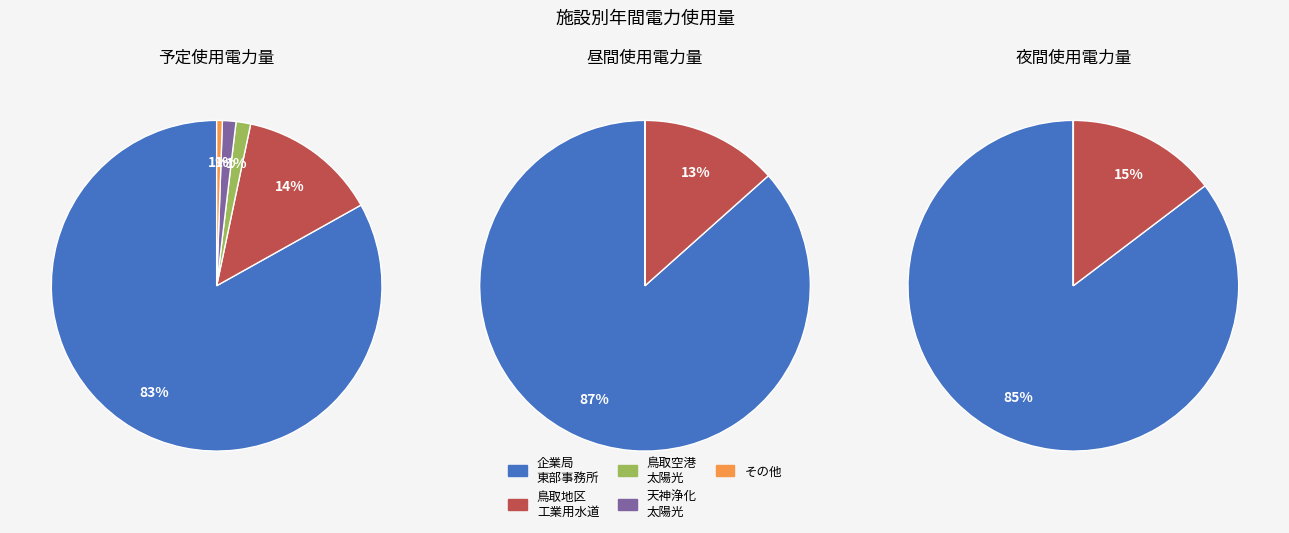

Which slice represents more than half of the pie?

企業局東部事務所